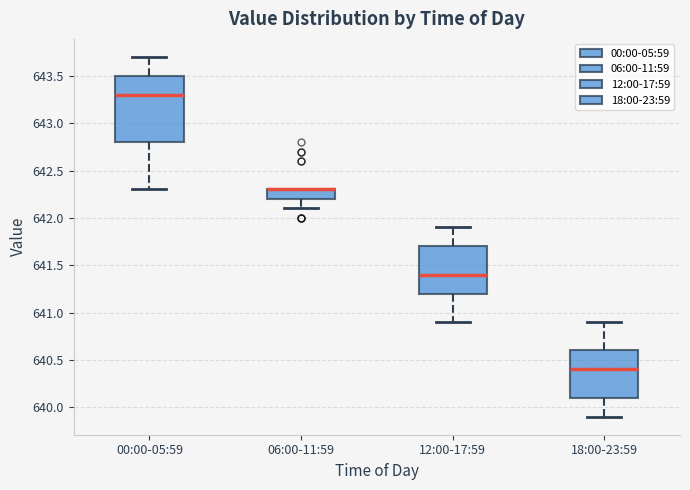

Where does the median line of the box for 00:00-05:59 sit on the y-axis? The values are not printed on the chart, so give them approximately, as read against the axis.

643.3